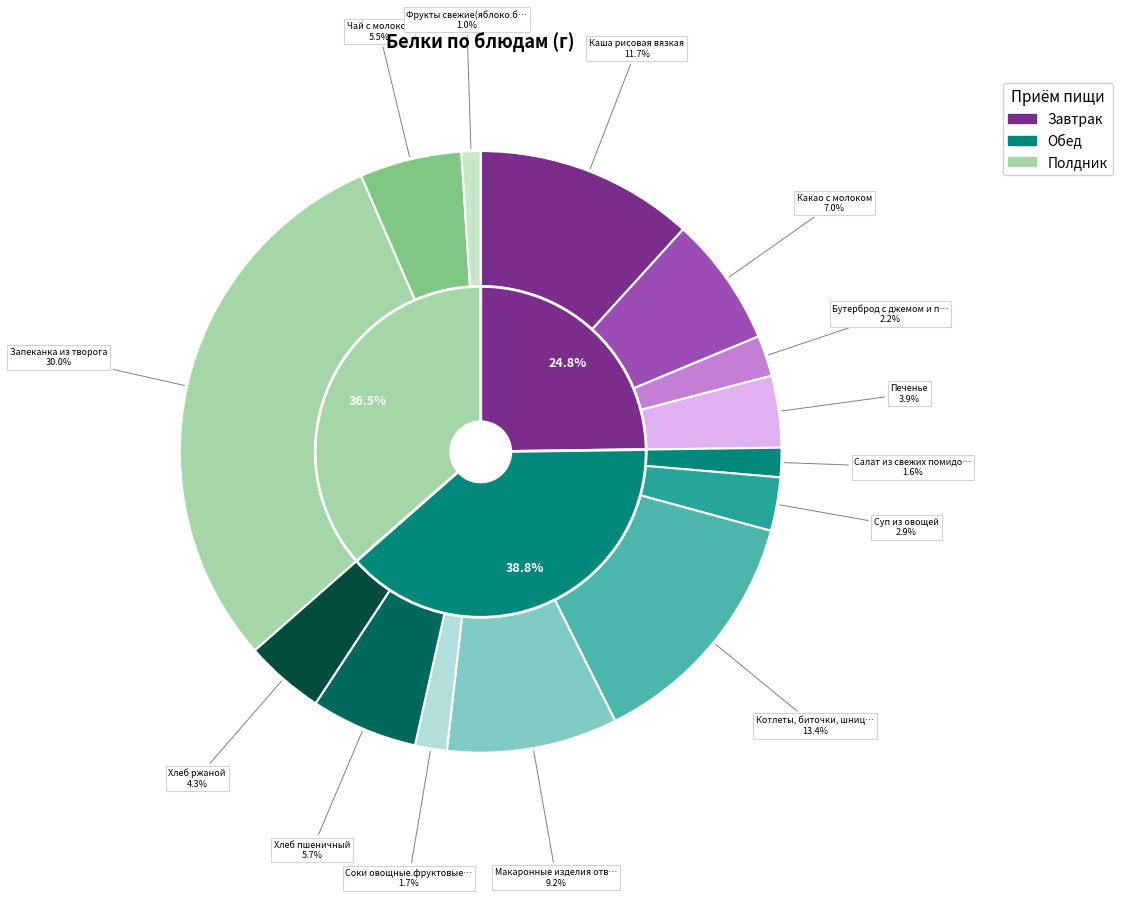

To the nearest percent, what portion does Бутерброд с джемом и повидлом represent?

2%